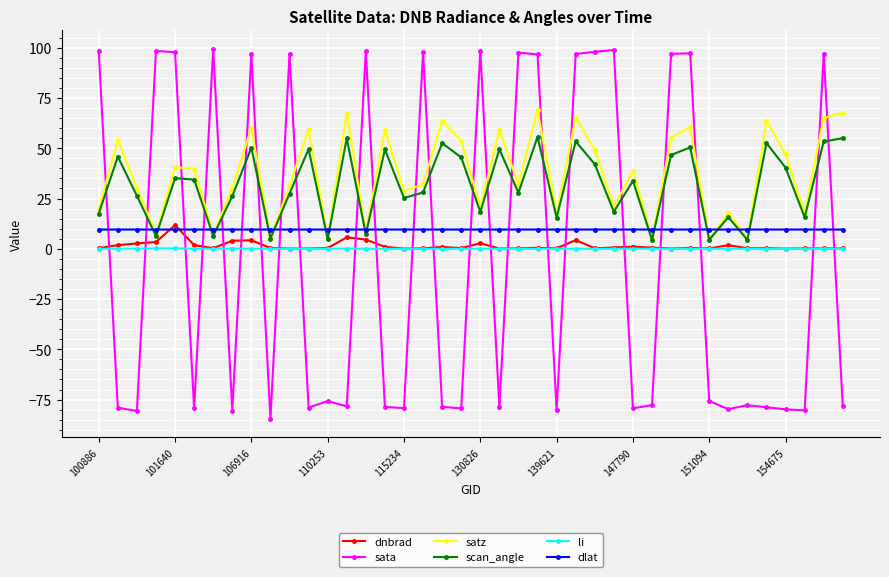

Does the chart display data point markers on the line(s)?

Yes